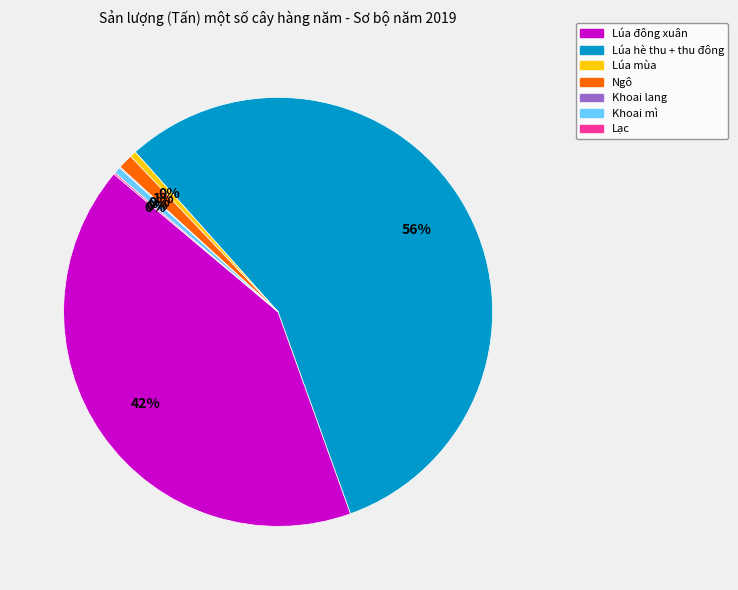

Does Lúa hè thu + thu đông account for over 50% of the chart?

Yes